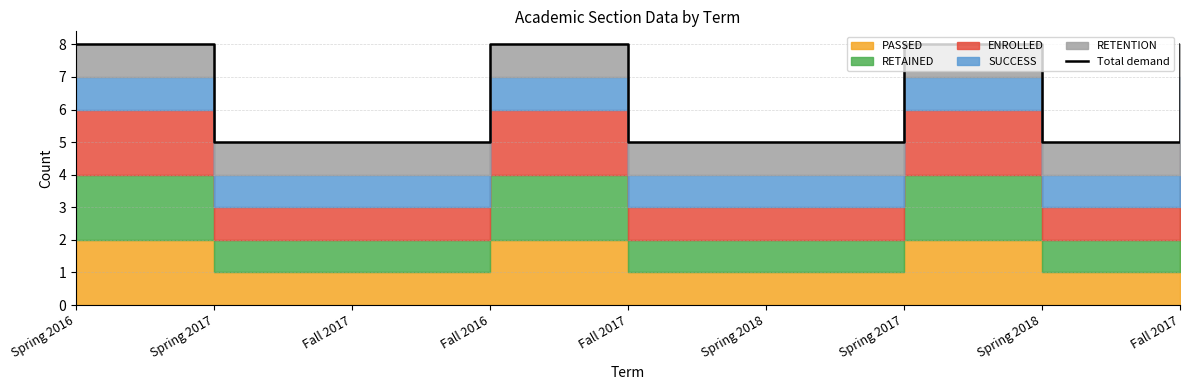

What is the label of the 6th point from the right?

Fall 2016